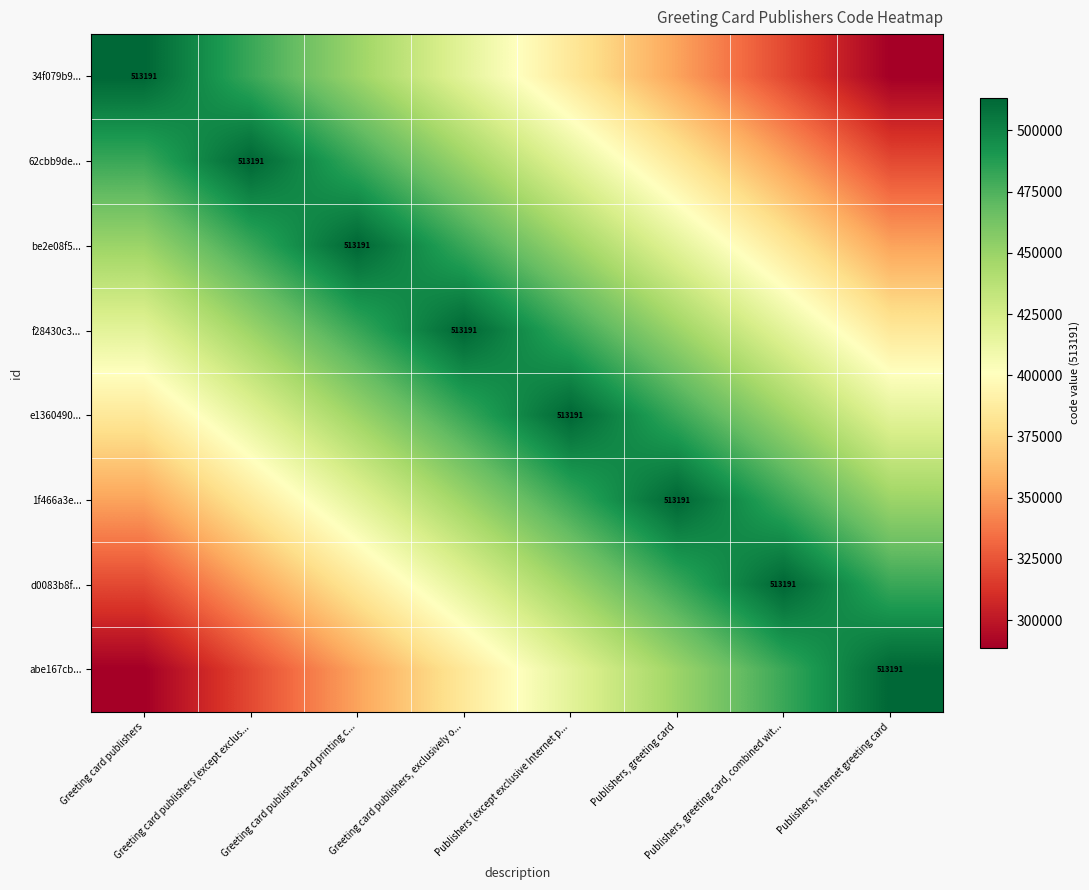

List the series in order of their peak value, highest first.

34f079b9..., 62cbb9de..., be2e08f5..., f28430c3..., e1360490..., 1f466a3e..., d0083b8f..., abe167cb...